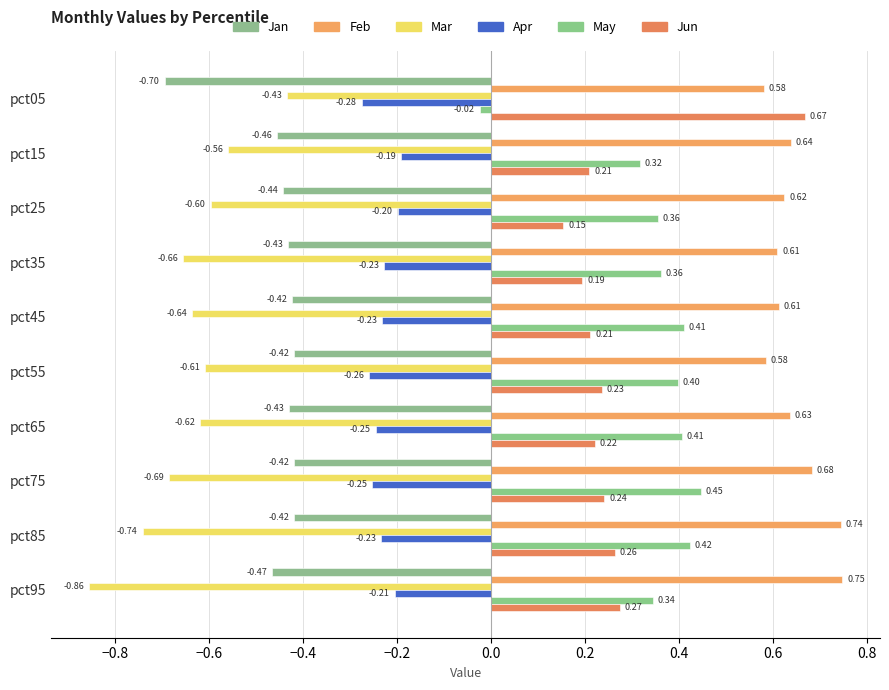

Count the number of data series in this chart.

6